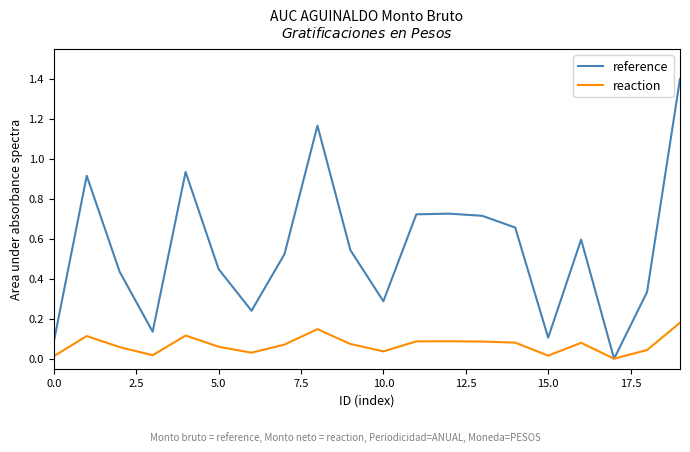

Rank the series by their average value, from highest to lowest.

reference, reaction